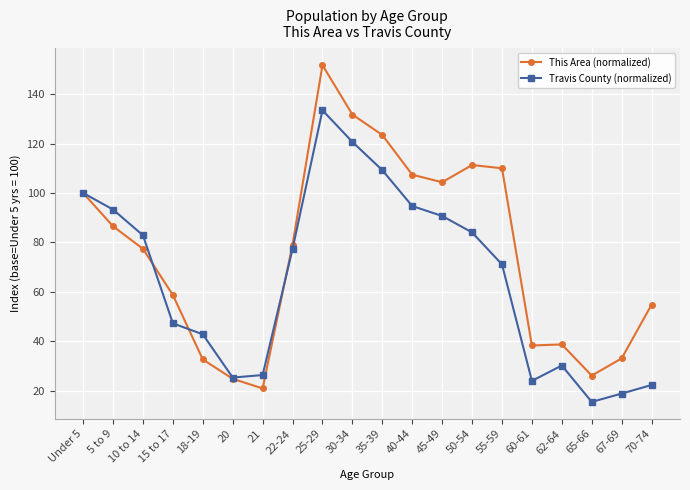

Which series changed the most between 30-34 and 67-69?

Travis County (normalized)